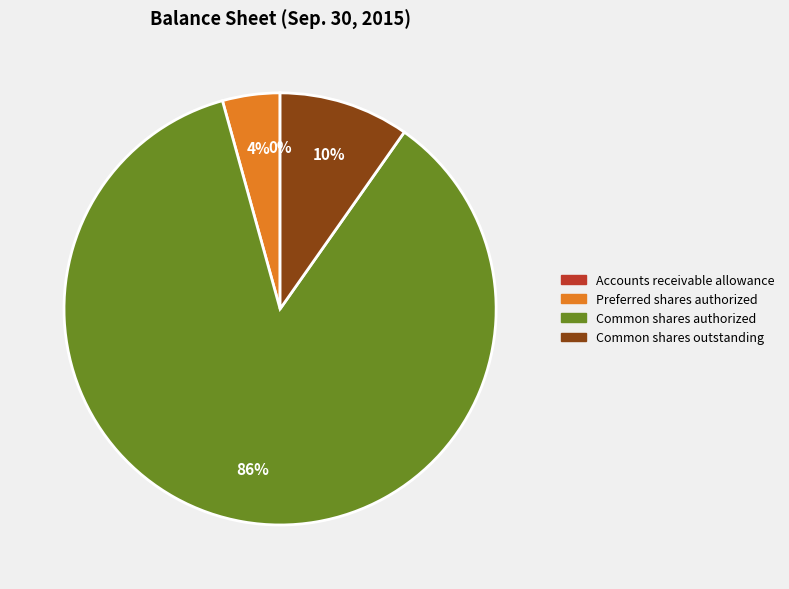

Which category has the biggest portion of the pie?

Common shares authorized